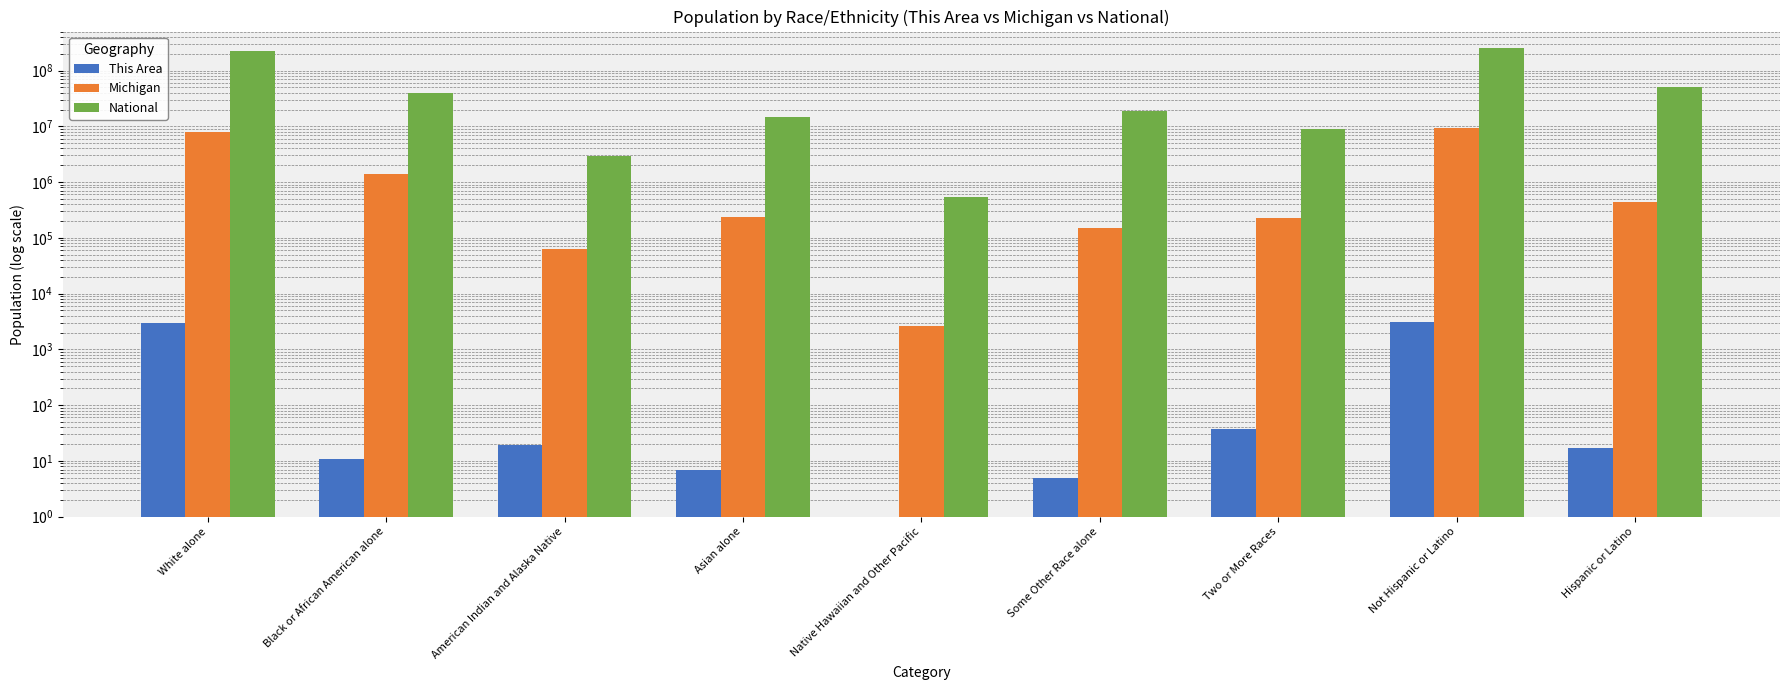

Reading right to left, what are all the values shown in this chart?

This Area: Hispanic or Latino=17	Not Hispanic or Latino=3064	Two or More Races=38	Some Other Race alone=5	Native Hawaiian and Other Pacific=0	Asian alone=7	American Indian and Alaska Native=19	Black or African American alone=11	White alone=3001
Michigan: Hispanic or Latino=436358	Not Hispanic or Latino=9447282	Two or More Races=230319	Some Other Race alone=147029	Native Hawaiian and Other Pacific=2604	Asian alone=238199	American Indian and Alaska Native=62007	Black or African American alone=1400362	White alone=7803120
National: Hispanic or Latino=50477594	Not Hispanic or Latino=258267944	Two or More Races=9009073	Some Other Race alone=19107368	Native Hawaiian and Other Pacific=540013	Asian alone=14674252	American Indian and Alaska Native=2932248	Black or African American alone=38929319	White alone=223553265